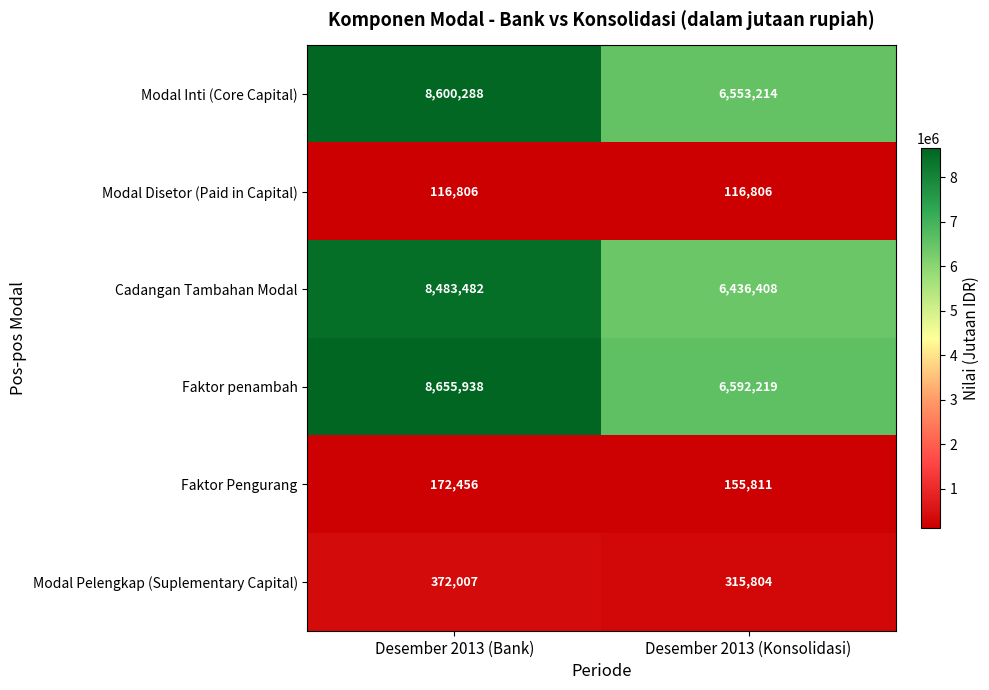

Which series has the largest total across all categories?

Faktor penambah